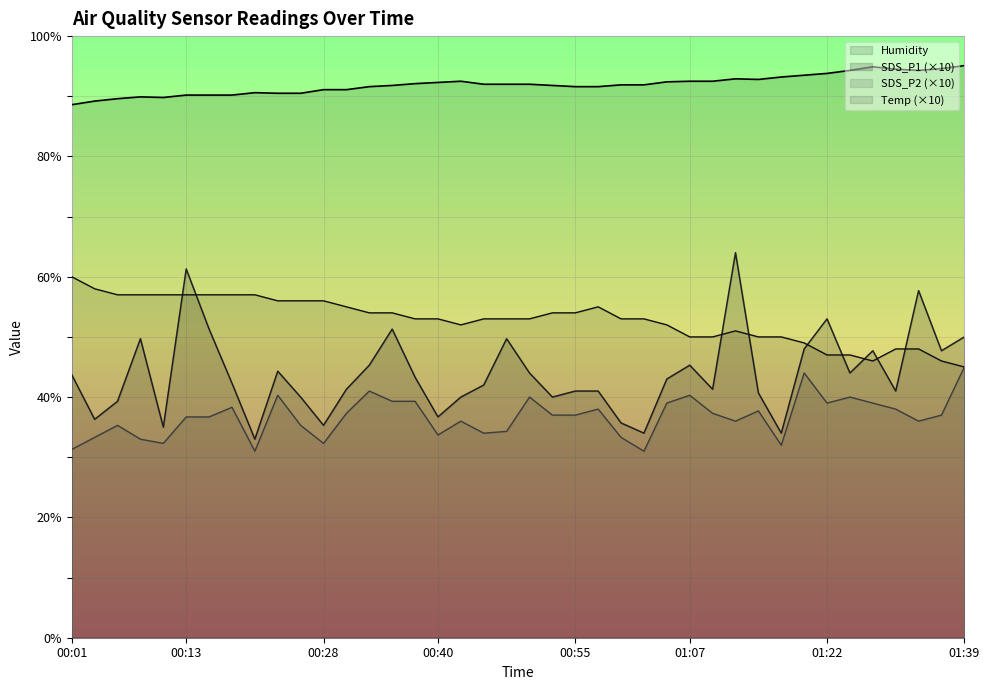

What position from the left is 00:38?

16